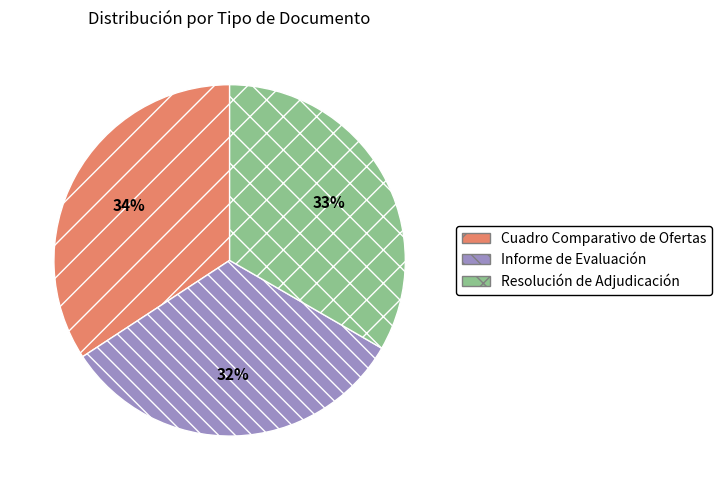

To the nearest percent, what portion does Informe de Evaluación represent?

32%